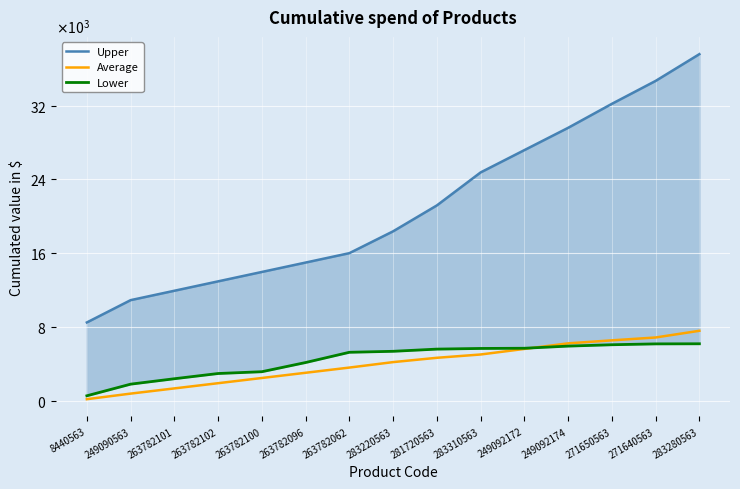

What is the maximum value for Lower?

6203.0